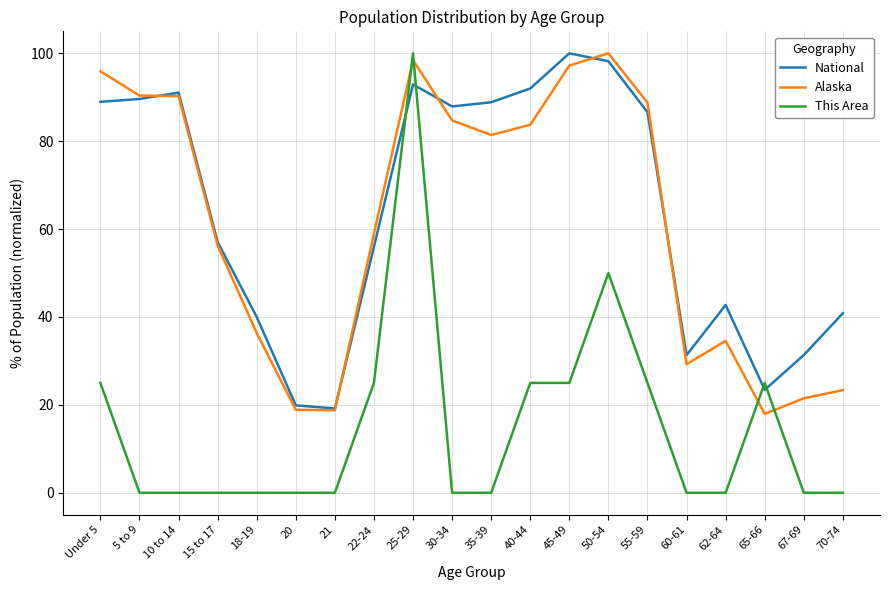

What position from the left is 20?

6